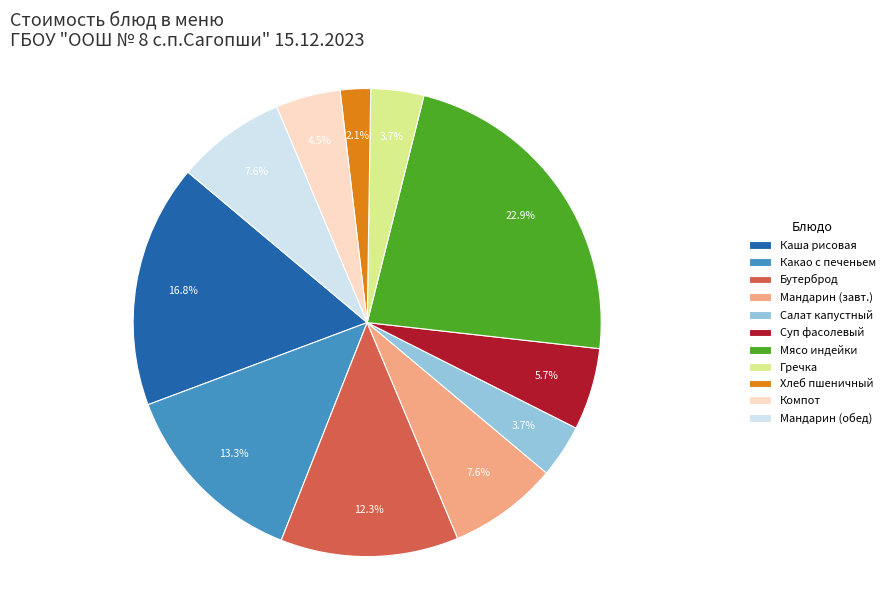

Does Бутерброд represent more than half of the total?

No